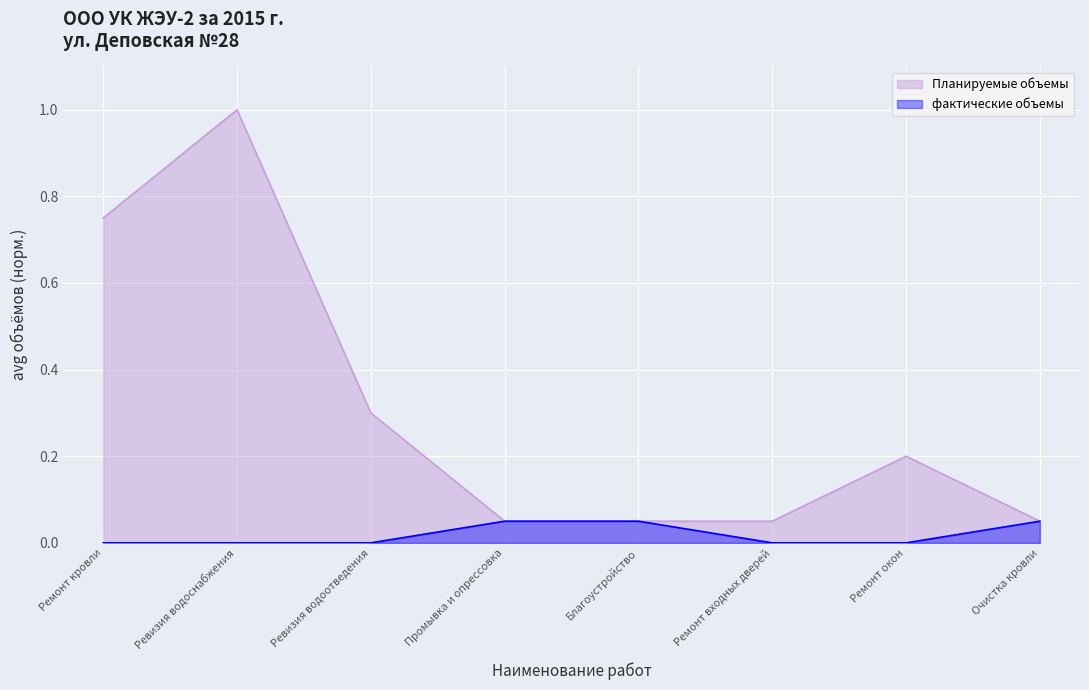

How many values in the фактические объемы series exceed 0?

3